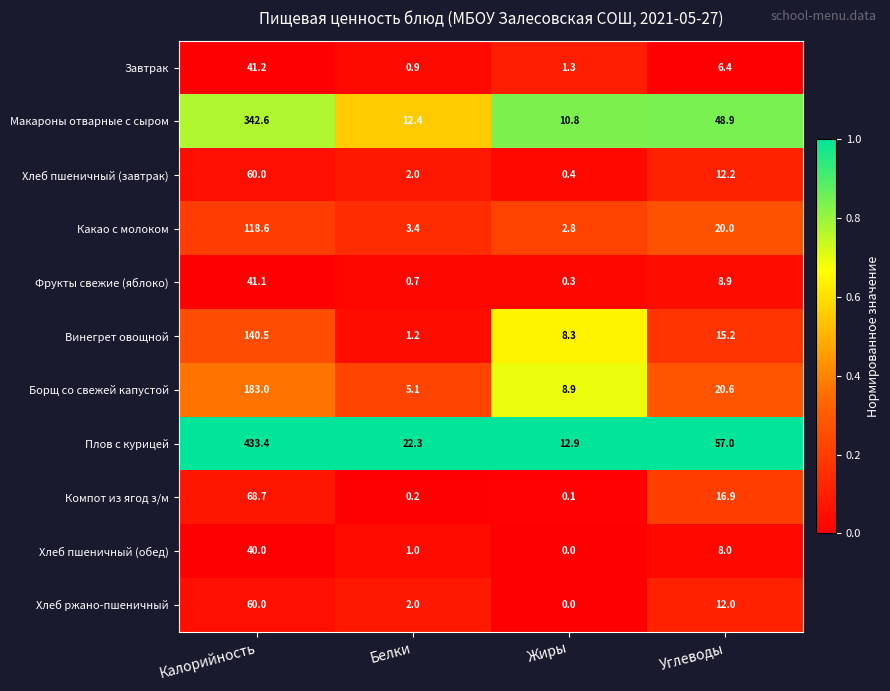

Rank the categories by Фрукты свежие (яблоко) value from lowest to highest.

Жиры, Белки, Углеводы, Калорийность